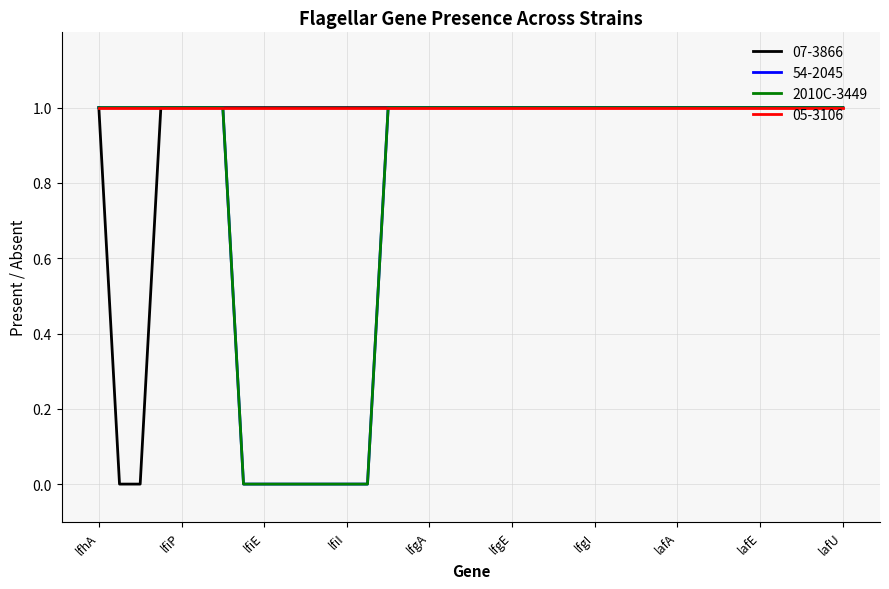

At which category does the chart reach its peak across all series?

lfhA